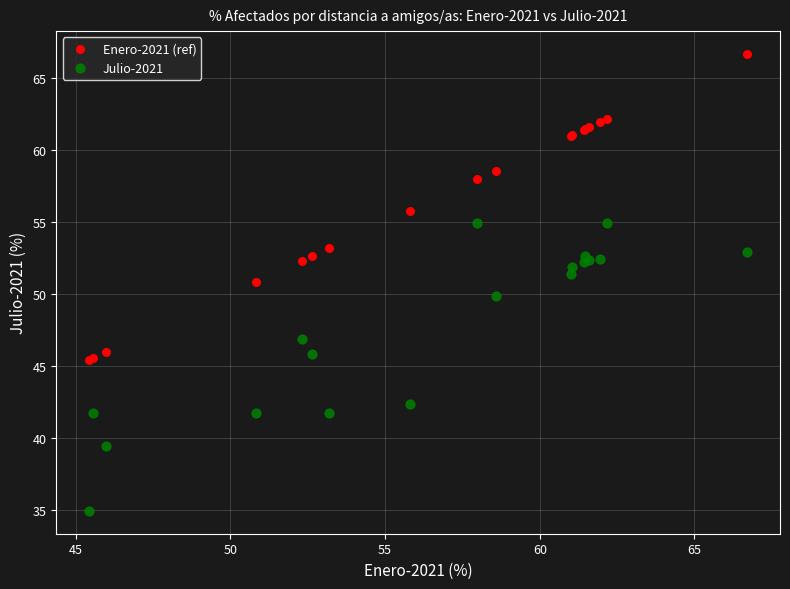

Which series reaches the maximum Y coordinate?

Enero-2021 (ref)